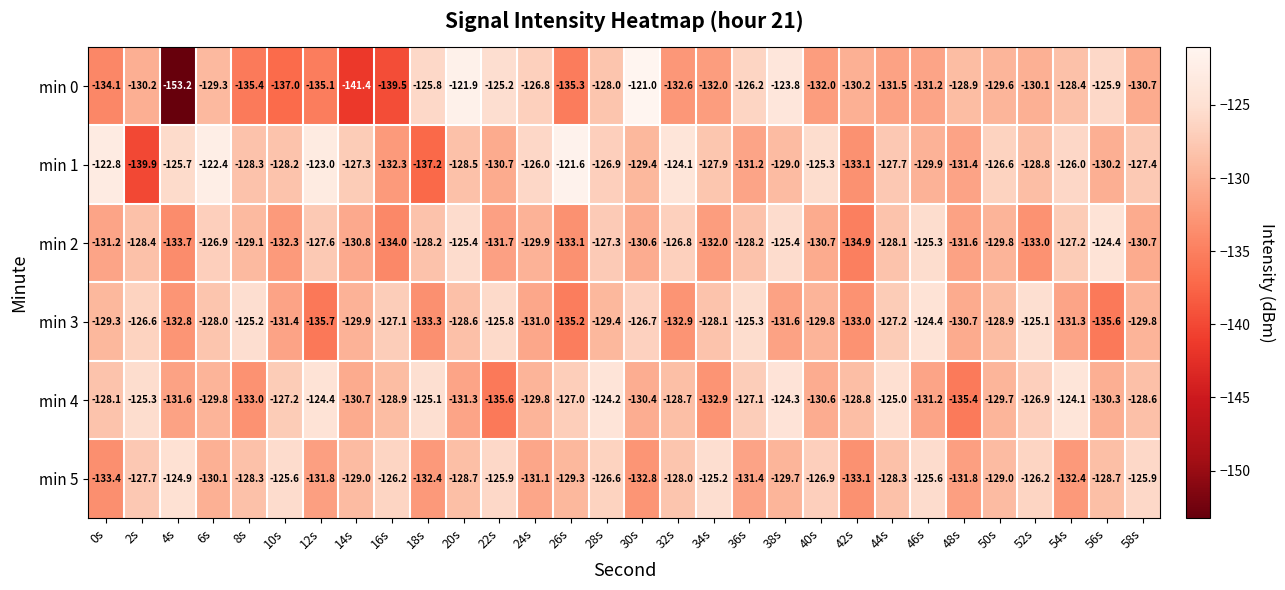

At which category is the sum across all series the highest?

28s